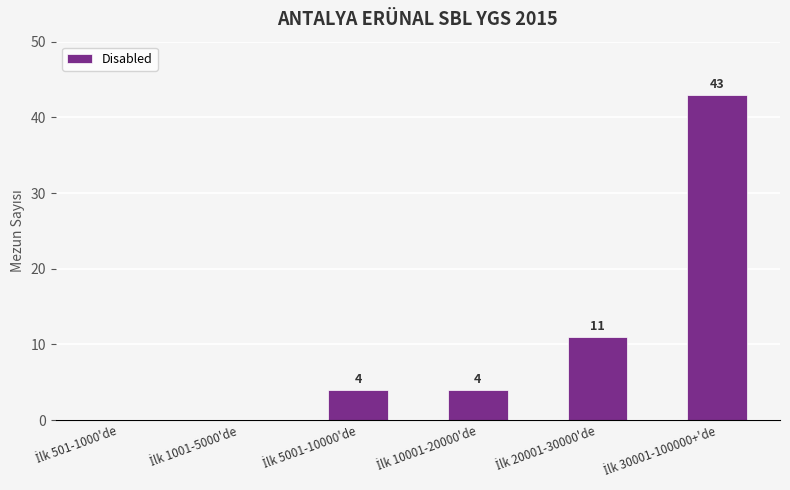

What is the greatest value displayed?

43